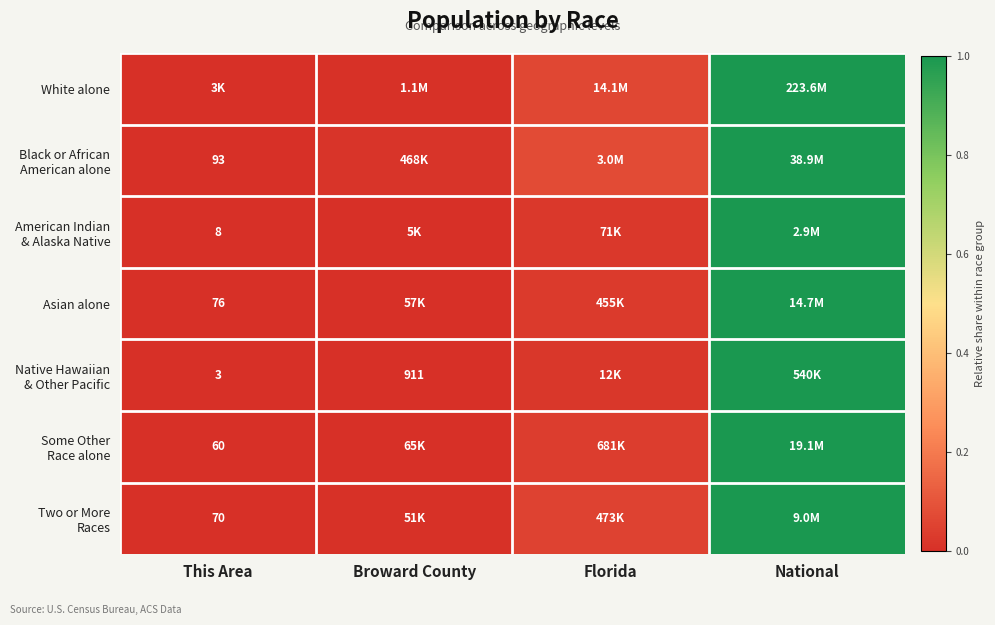

Which series has the largest range (max minus min)?

Black or African American alone